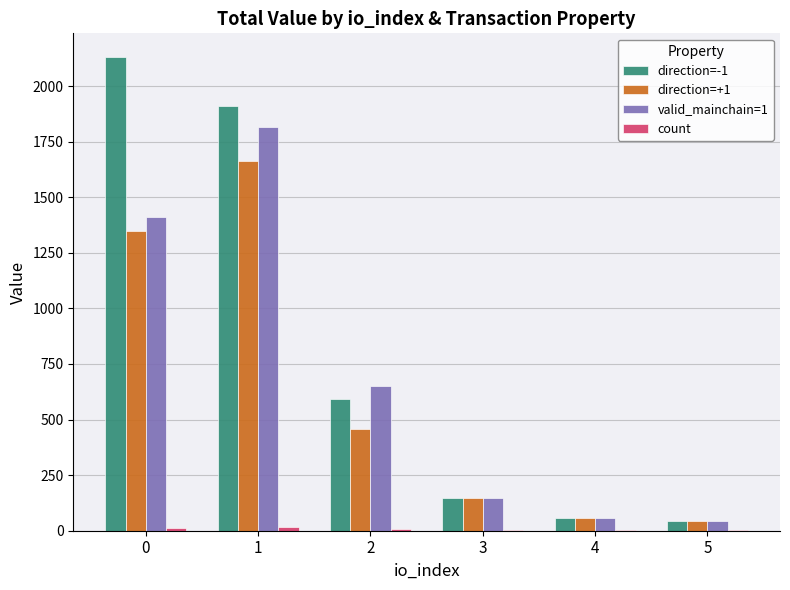

The value of valid_mainchain=1 at 0 is 1411.5. True or false?

True